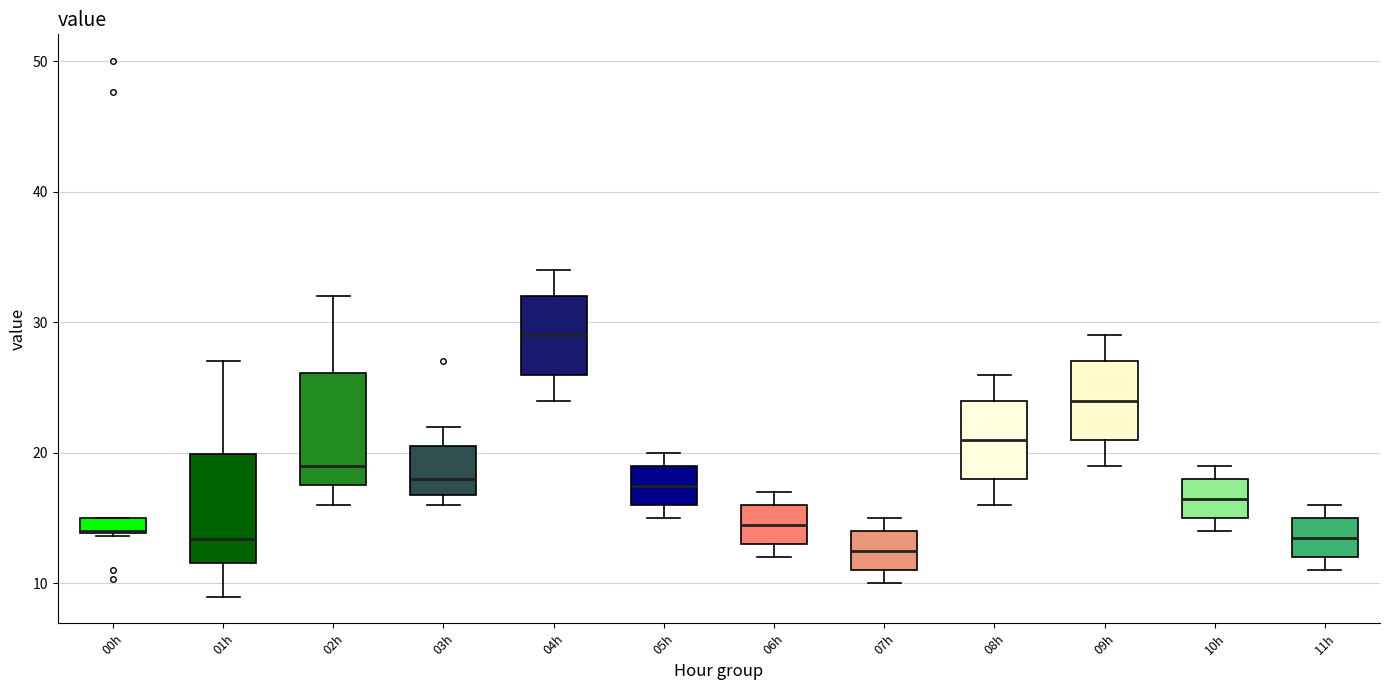

Where does the lower whisker of the box for 08h end on the y-axis? The values are not printed on the chart, so give them approximately, as read against the axis.

16